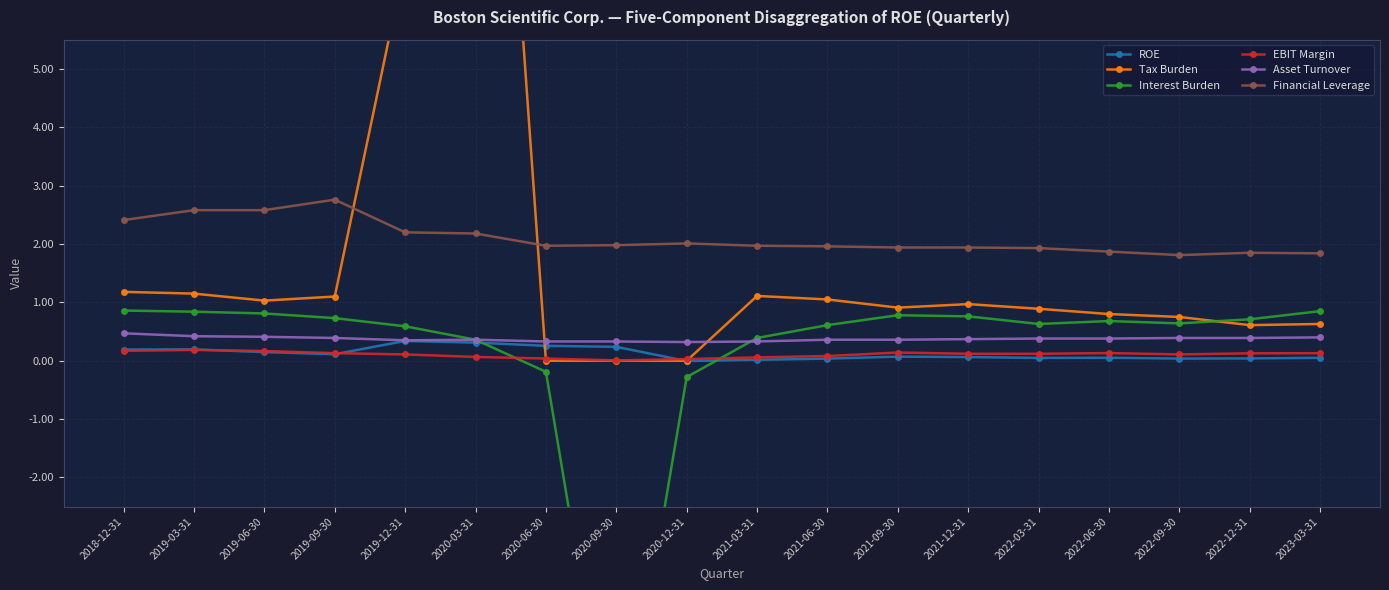

How many distinct data groups are displayed?

6